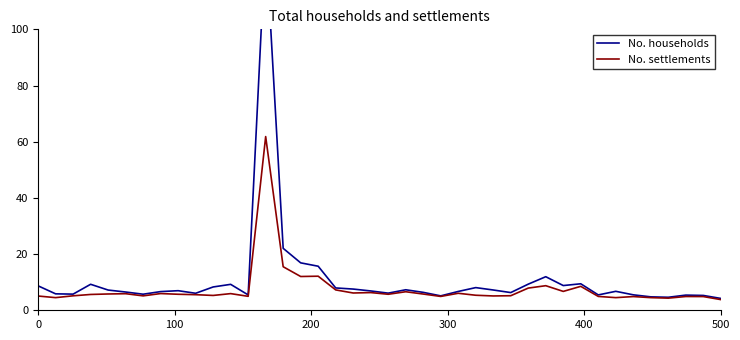

True or false: No. settlements has a value of 3.8 at 500.

True